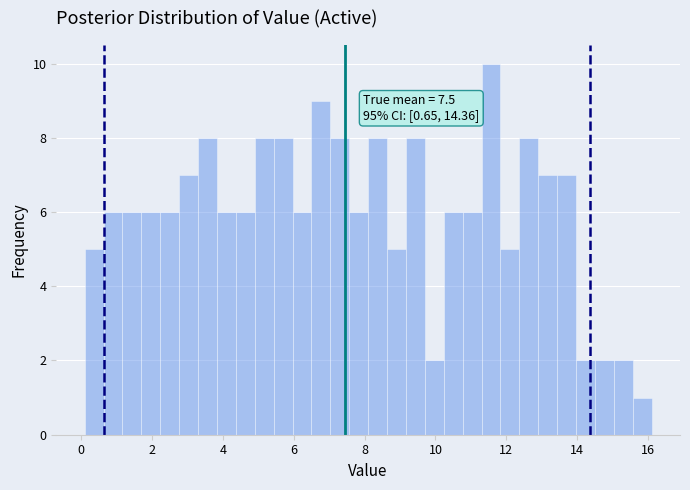

Read against the x-axis, roughly where is the centre of the tallest bar?

11.6